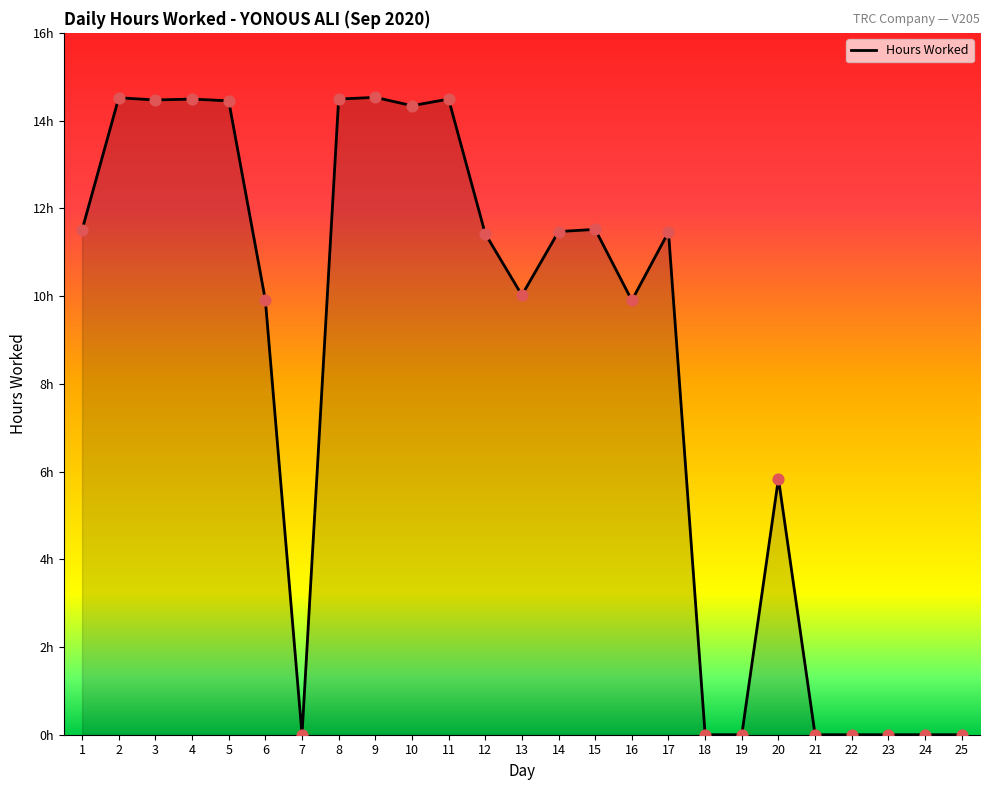

Is this an area chart (filled region under the line)?

Yes